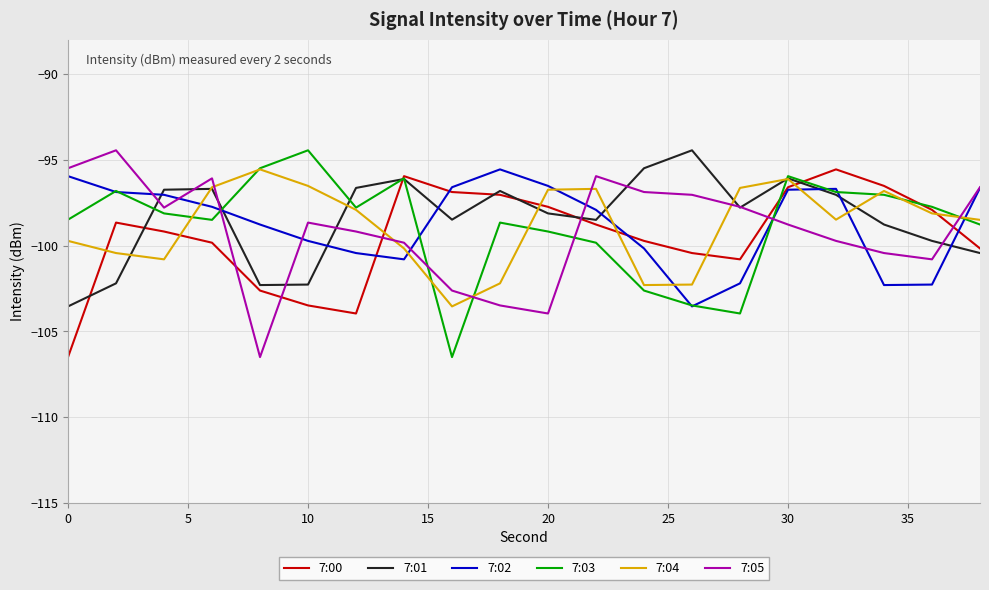

Which series ends up on top after the final intersection of 7:02 and 7:04?

7:02